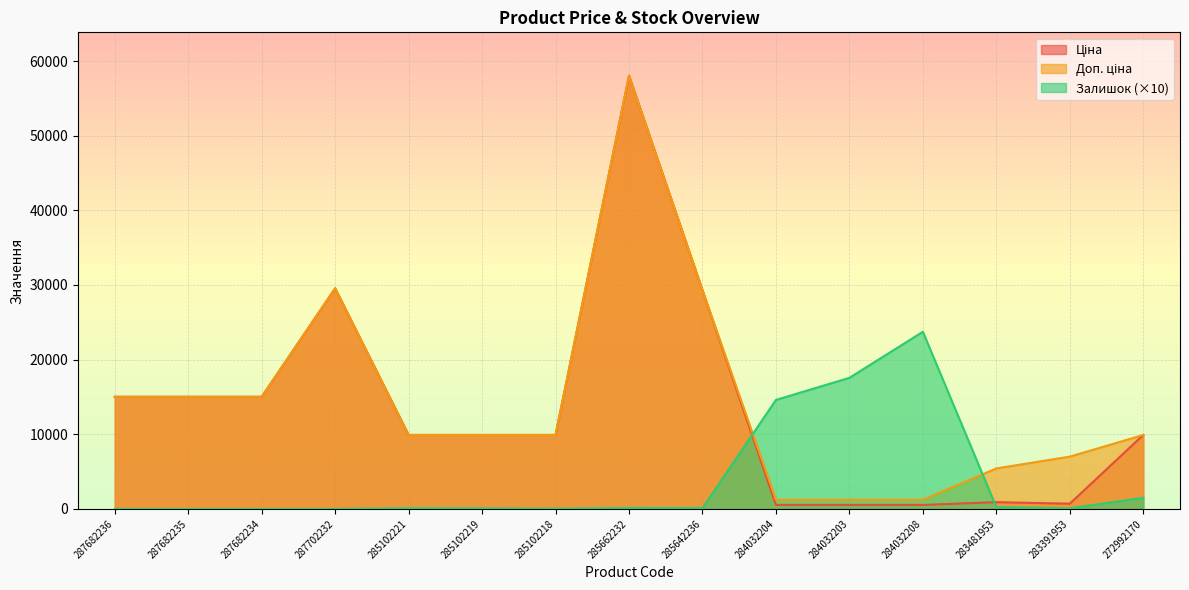

At how many categories does at least one series exceed 11812?

9